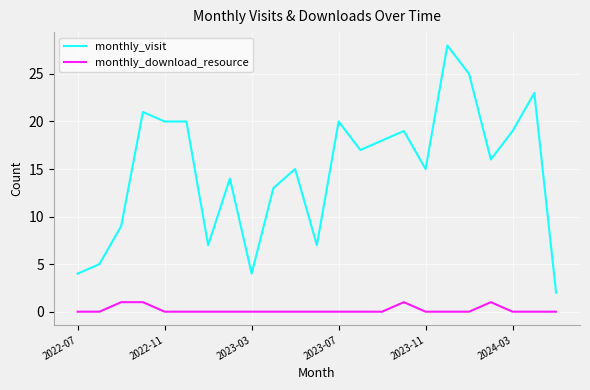

What are all the series names shown in the legend?

monthly_visit, monthly_download_resource